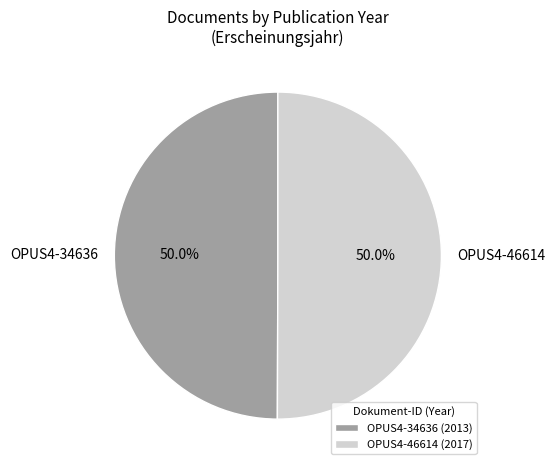

Is it true that OPUS4-46614 is 60% of the pie?

False